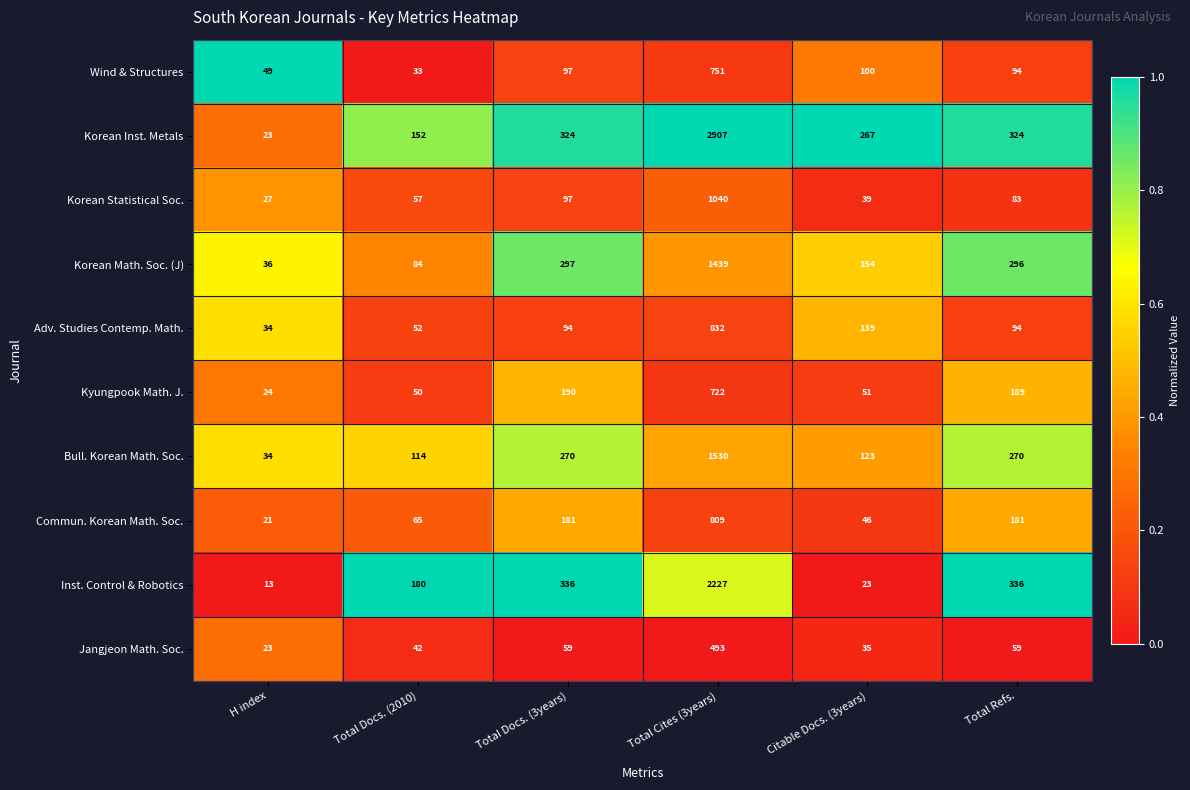

Which series has the largest total across all categories?

Korean Inst. Metals